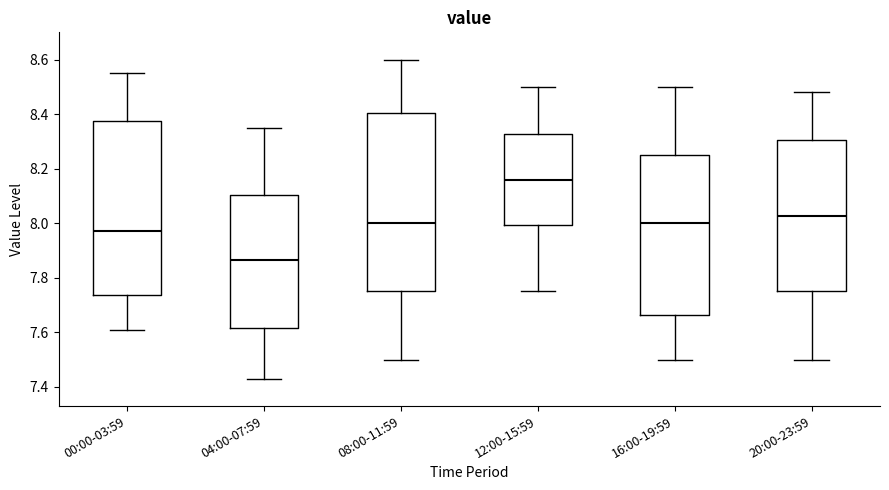

Reading left to right, transcribe this box plot: for each box, give where its median line is, the range the box spans, and where its two whiskers end, as read against the y-axis. The values are not printed on the chart, so give them approximately, as read against the axis.

00:00-03:59: median 7.98, box 7.74 to 8.38, whiskers 7.62 to 8.56
04:00-07:59: median 7.86, box 7.62 to 8.10, whiskers 7.44 to 8.36
08:00-11:59: median 8.00, box 7.76 to 8.40, whiskers 7.50 to 8.60
12:00-15:59: median 8.16, box 8.00 to 8.32, whiskers 7.76 to 8.50
16:00-19:59: median 8.00, box 7.66 to 8.26, whiskers 7.50 to 8.50
20:00-23:59: median 8.02, box 7.76 to 8.30, whiskers 7.50 to 8.48